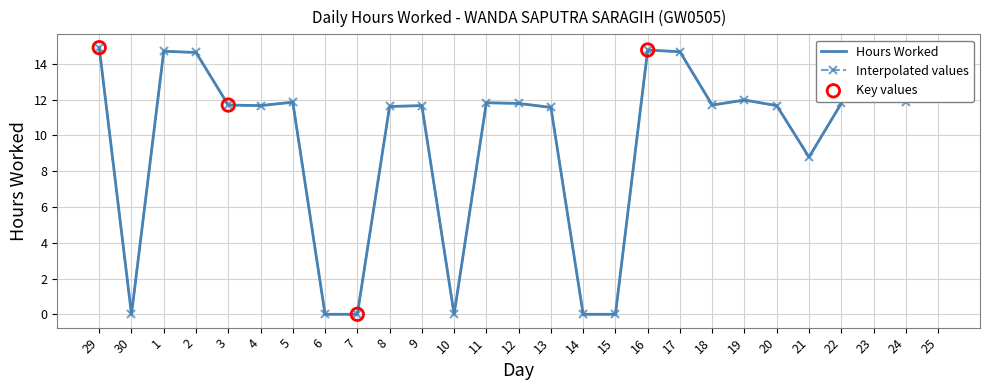

Which has a higher value, 8 or 11?

11